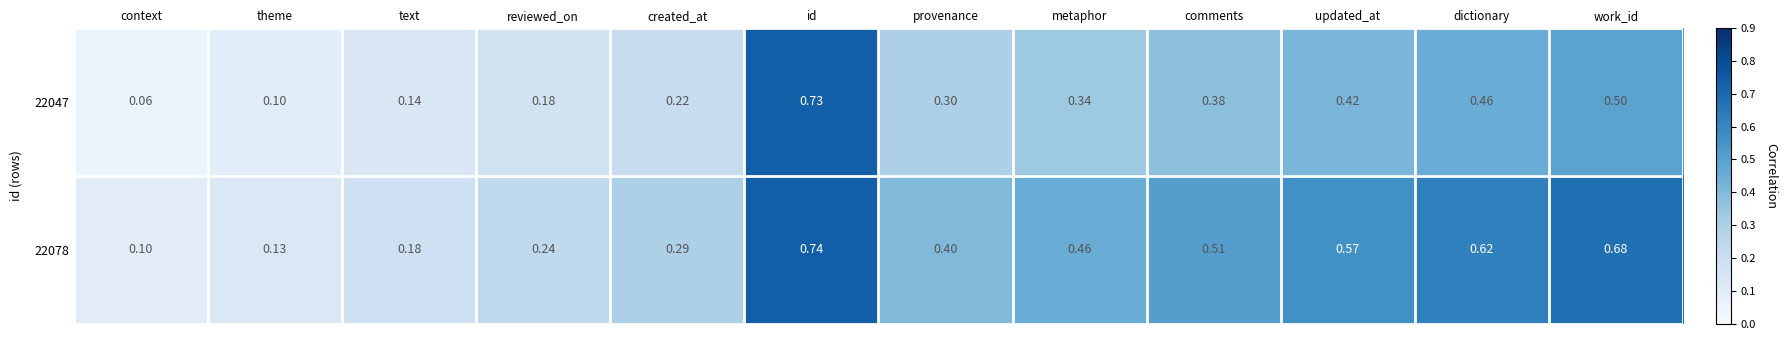

Is the value of 22078 at context greater than the value of 22047 at text?

No